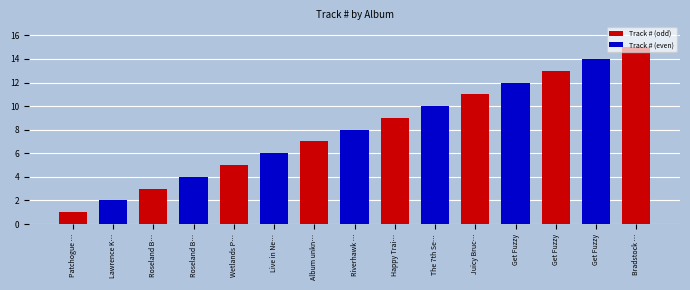

What is the difference between the values at Patchogue NY 6-7-2012 and Roseland Ballroom NYC 11-12-2012?

2